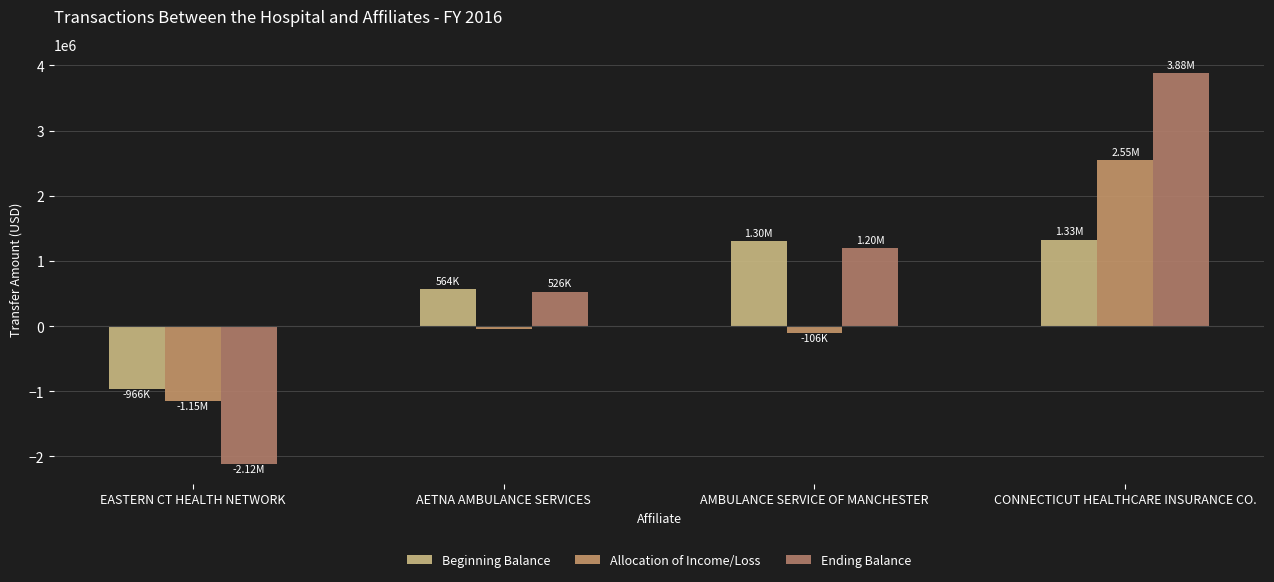

Reading left to right, list all the values displayed in this chart.

Beginning Balance: -965969	564429	1301971	1327769
Allocation of Income/Loss: -1152715	-38266	-105777	2549834
Ending Balance: -2118684	526163	1196194	3877603